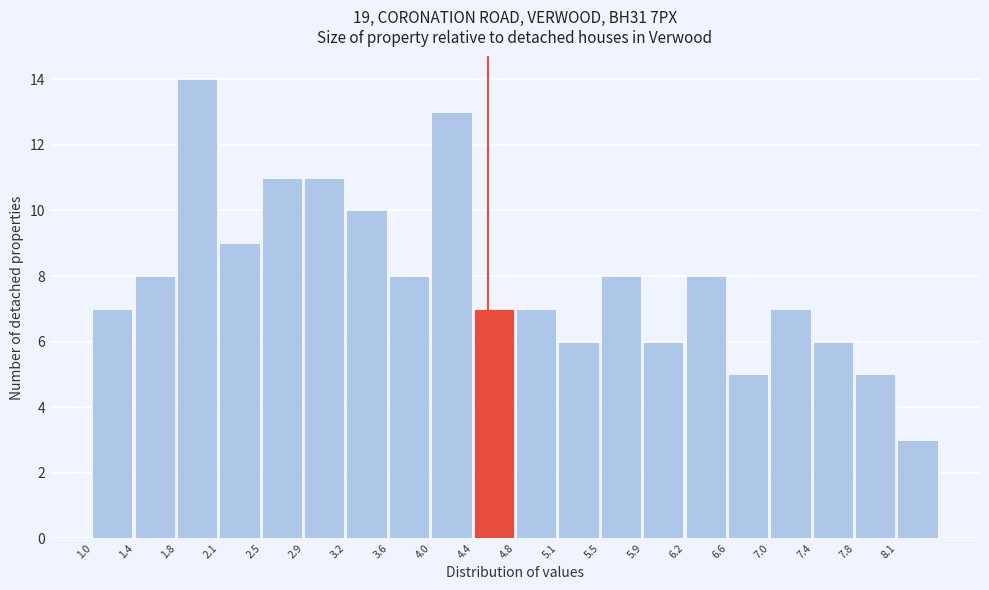

Reading left to right, transcribe this chart: for each bar, give the range it covers on the x-axis and its height. Neither the bar edges nor the heights are printed on the chart, so give them approximately, as read against the axes.

1.000 to 1.375: 7
1.375 to 1.750: 8
1.750 to 2.125: 14
2.125 to 2.500: 9
2.500 to 2.875: 11
2.875 to 3.250: 11
3.250 to 3.625: 10
3.625 to 4.000: 8
4.000 to 4.375: 13
4.375 to 4.750: 7
4.750 to 5.125: 7
5.125 to 5.500: 6
5.500 to 5.875: 8
5.875 to 6.250: 6
6.250 to 6.625: 8
6.625 to 7.000: 5
7.000 to 7.375: 7
7.375 to 7.750: 6
7.750 to 8.125: 5
8.125 to 8.500: 3